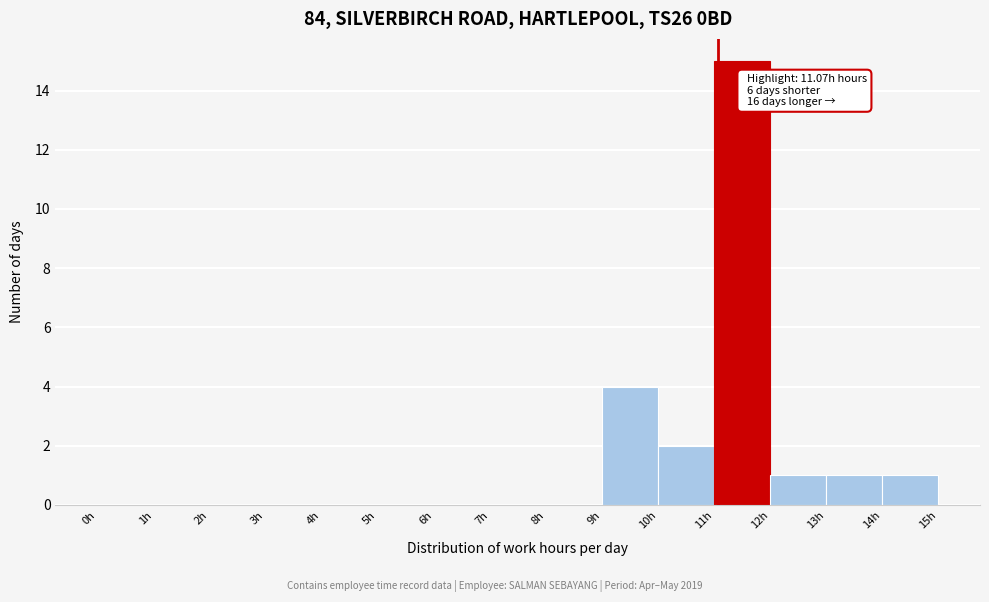

Which range on the x-axis has the tallest bar?

11 to 12